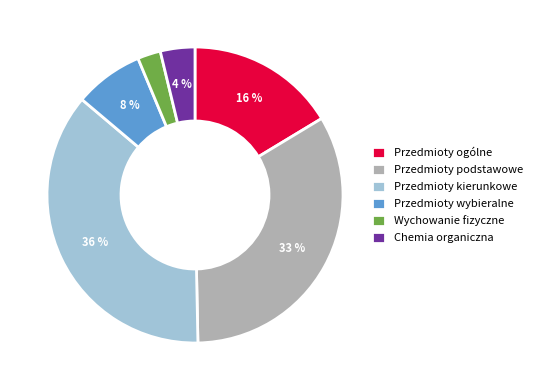

To the nearest percent, what is the difference between the Przedmioty ogólne and Przedmioty podstawowe slice percentages?

17%